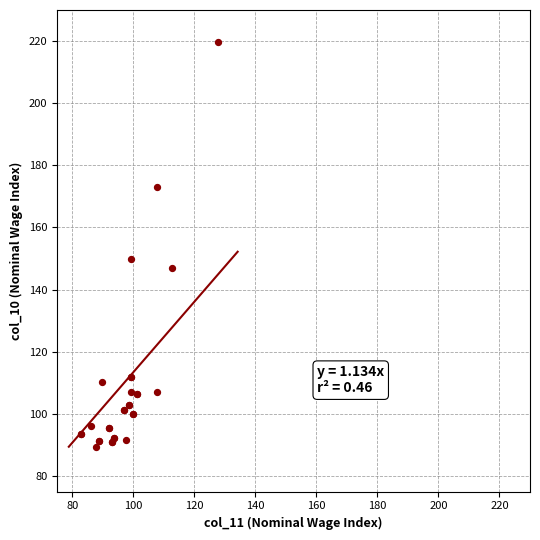

What Y value in the scatter plot is closest to 154?

149.9